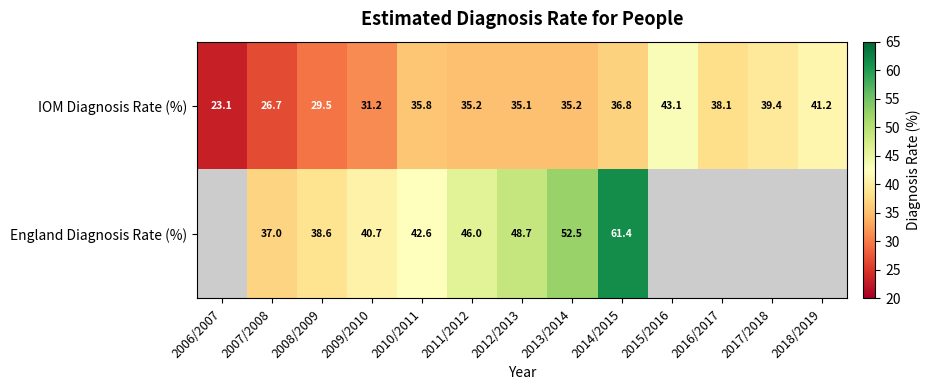

What is the difference between the second highest and second lowest values in the IOM Diagnosis Rate (%) series?

14.5